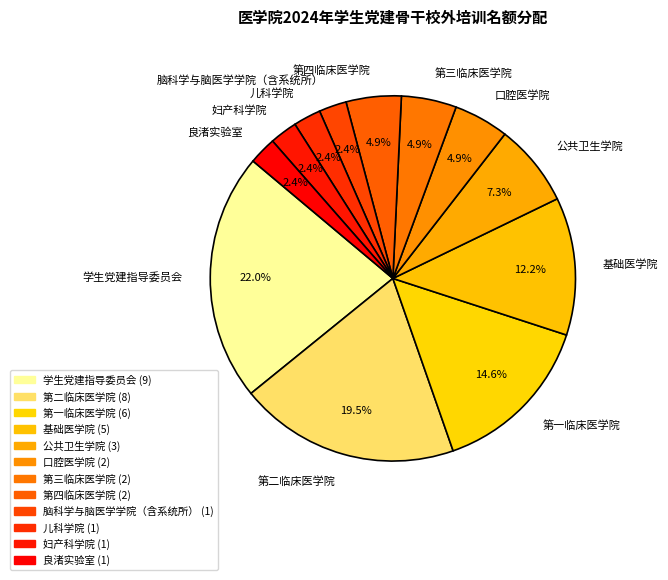

Approximately how many times larger is the value at 儿科学院 compared to 良渚实验室?

1.0